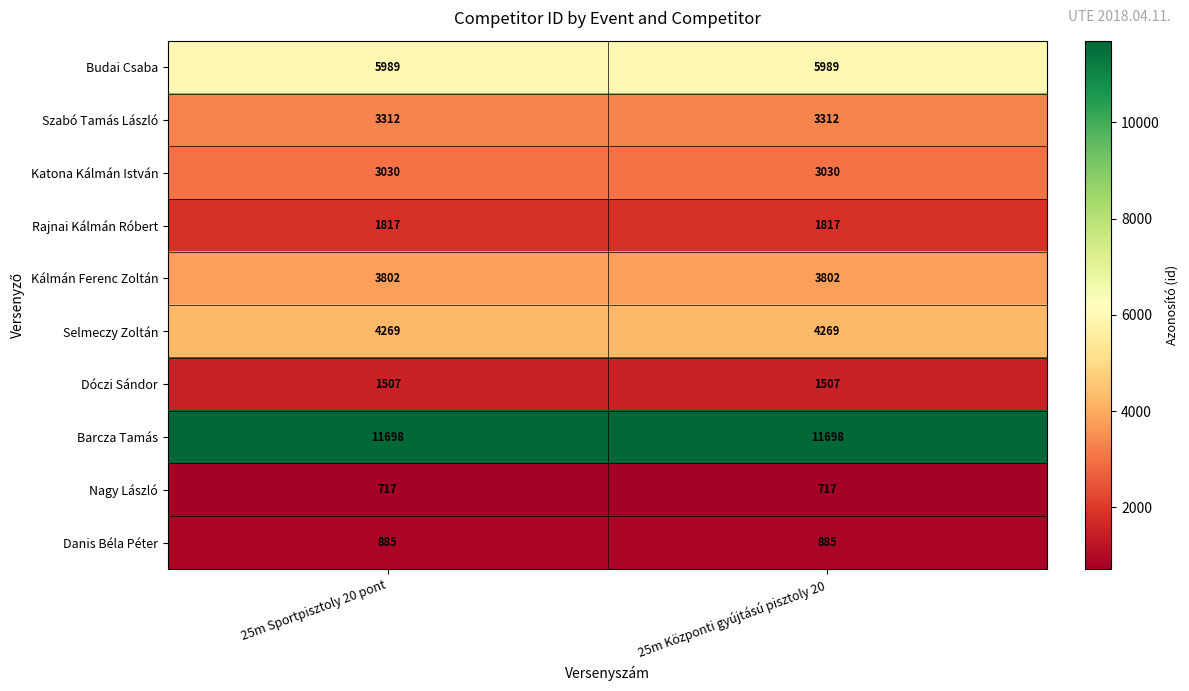

What is the maximum value for Nagy László?

717